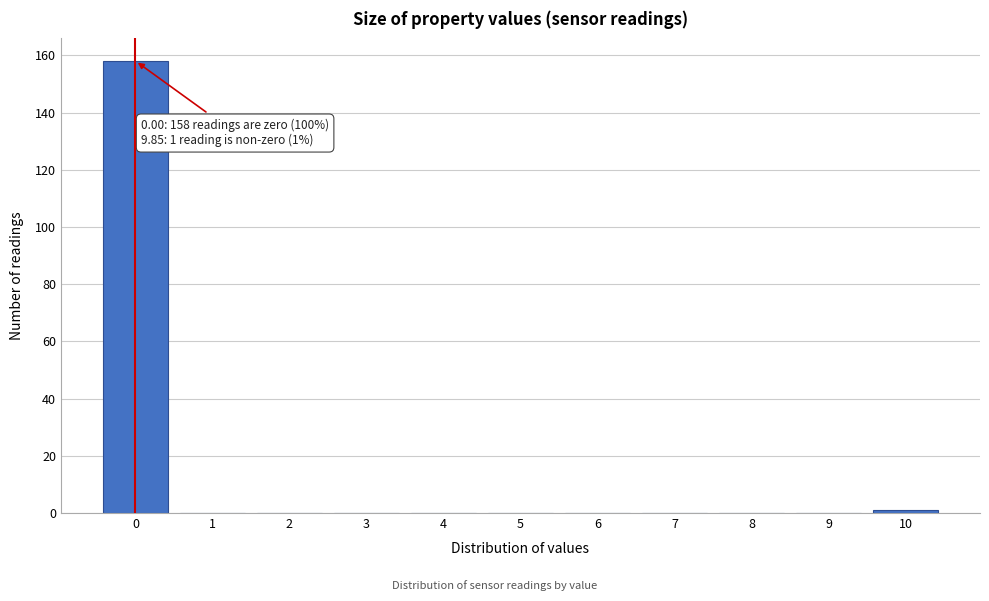

Over which range of the x-axis is the bar tallest?

-0.5 to 0.5